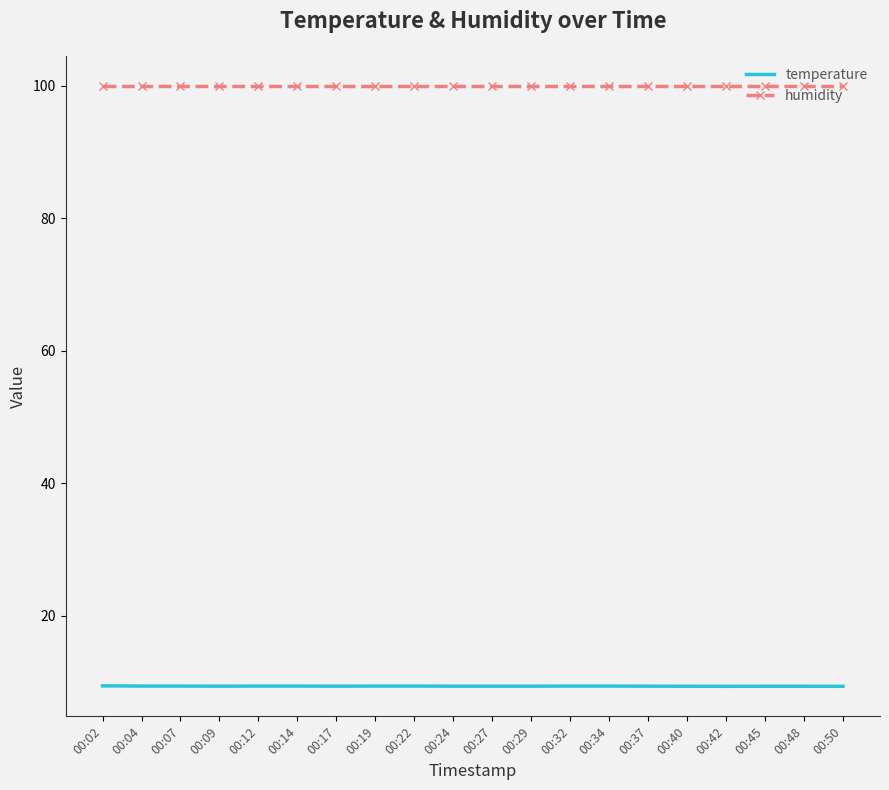

The value of temperature at 00:37 is 9.4. True or false?

True